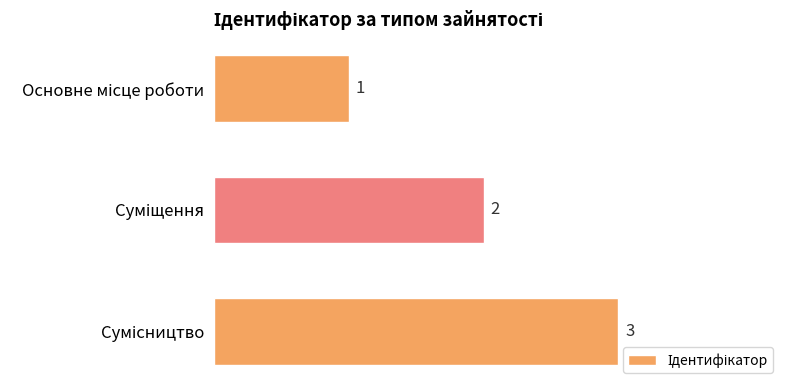

What is the value of the 2nd bar from the top?

2